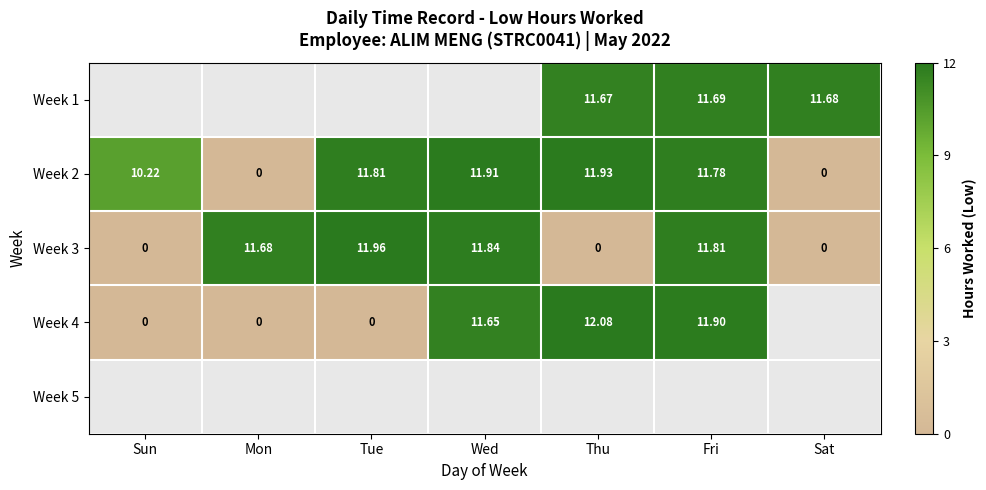

The value of Week 2 at Thu is 6.8. True or false?

False